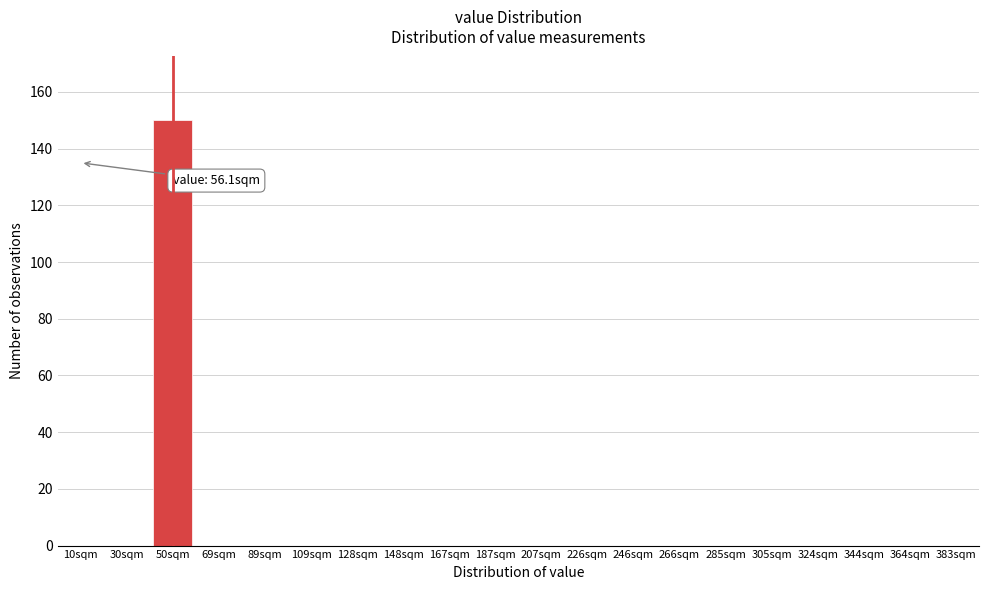

Reading left to right, extract all data points from this chart.

10sqm=0	30sqm=0	50sqm=150	69sqm=0	89sqm=0	109sqm=0	128sqm=0	148sqm=0	167sqm=0	187sqm=0	207sqm=0	226sqm=0	246sqm=0	266sqm=0	285sqm=0	305sqm=0	324sqm=0	344sqm=0	364sqm=0	383sqm=0